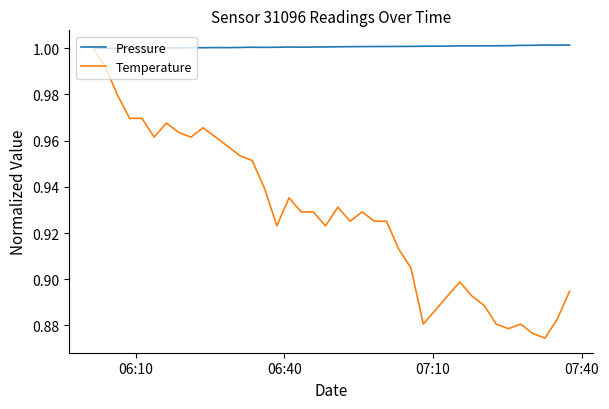

How many lines are shown in the chart?

2